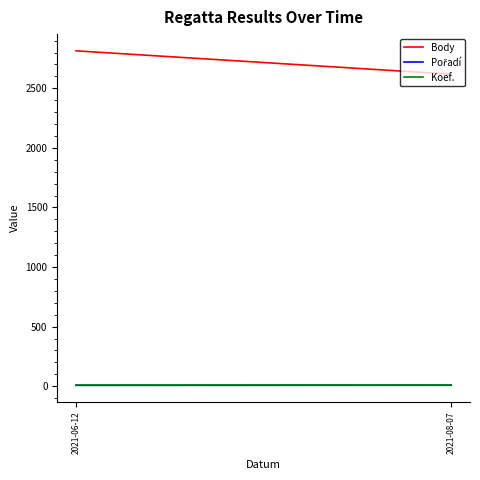

At 2021-08-07, list the series in order from largest to smallest.

Body, Pořadí, Koef.